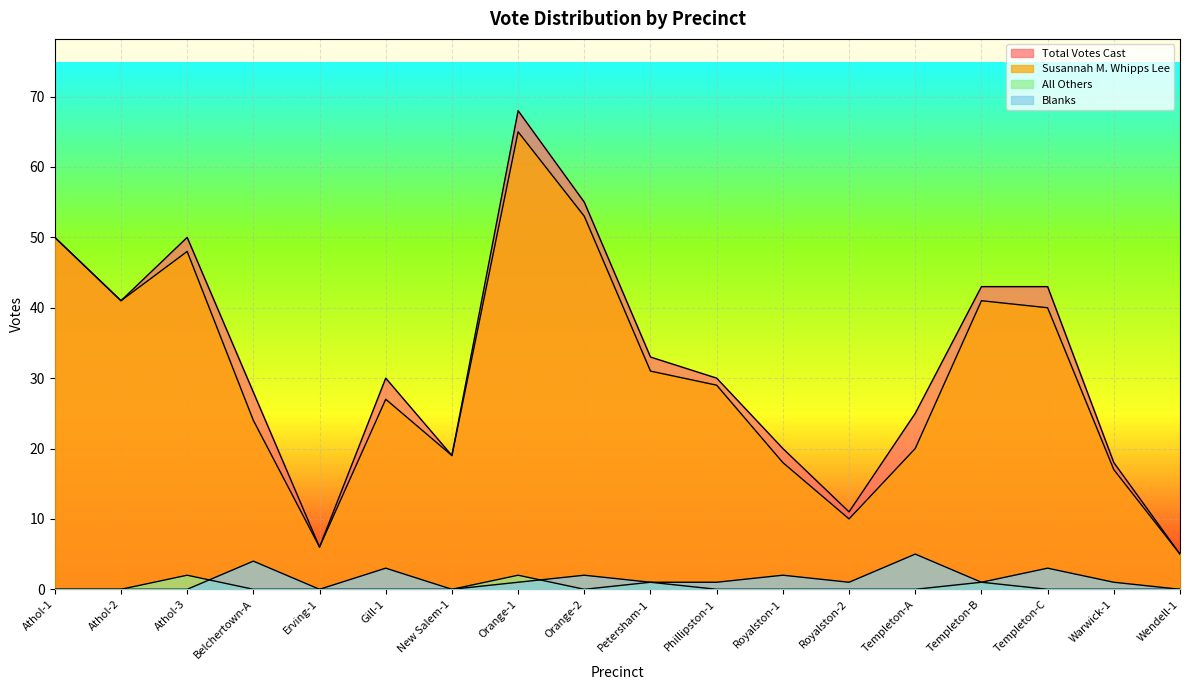

True or false: All Others and Total Votes Cast intersect in this chart.

False